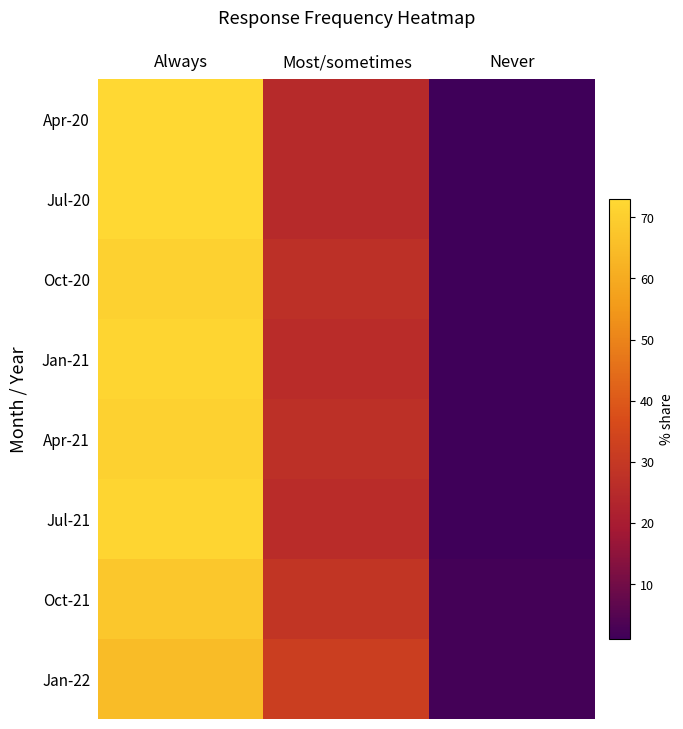

What is the smallest value displayed?

1